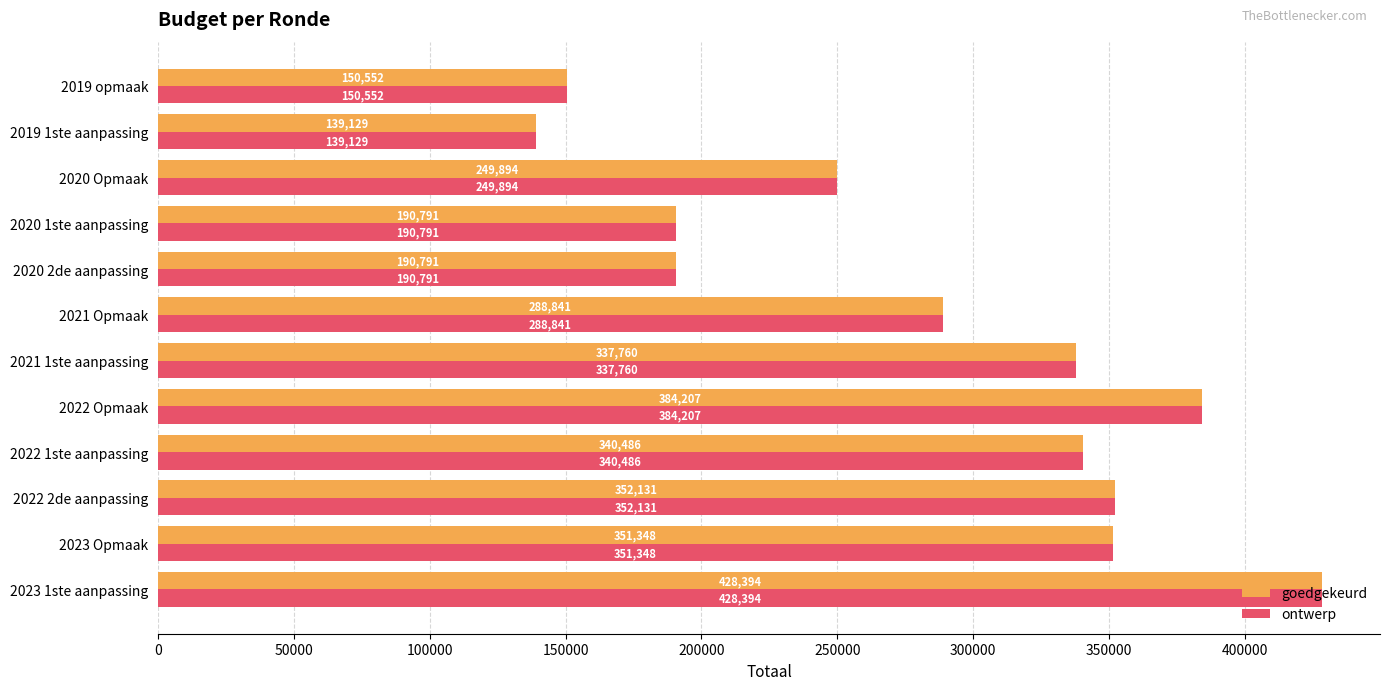

What is the approximate value of ontwerp at 2023 Opmaak, to the nearest 10?

351350